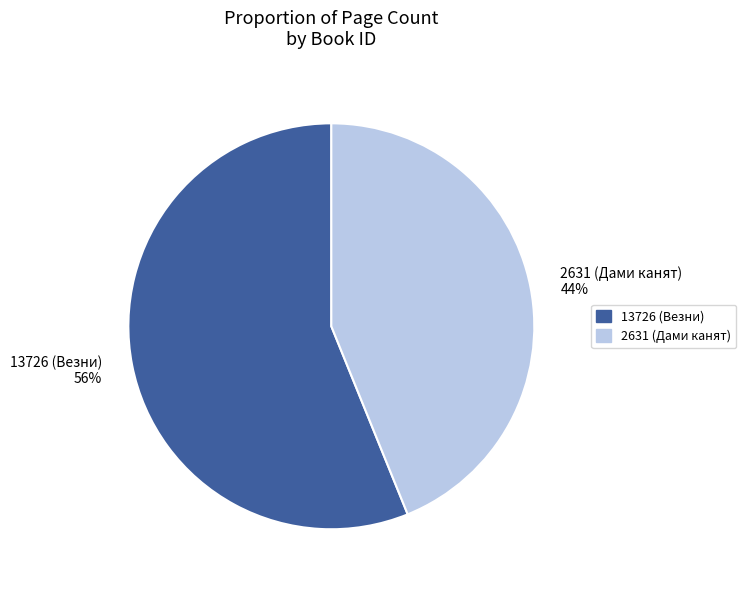

To the nearest percent, what is the difference between the 2631 (Дами канят) and 13726 (Везни) slice percentages?

12%